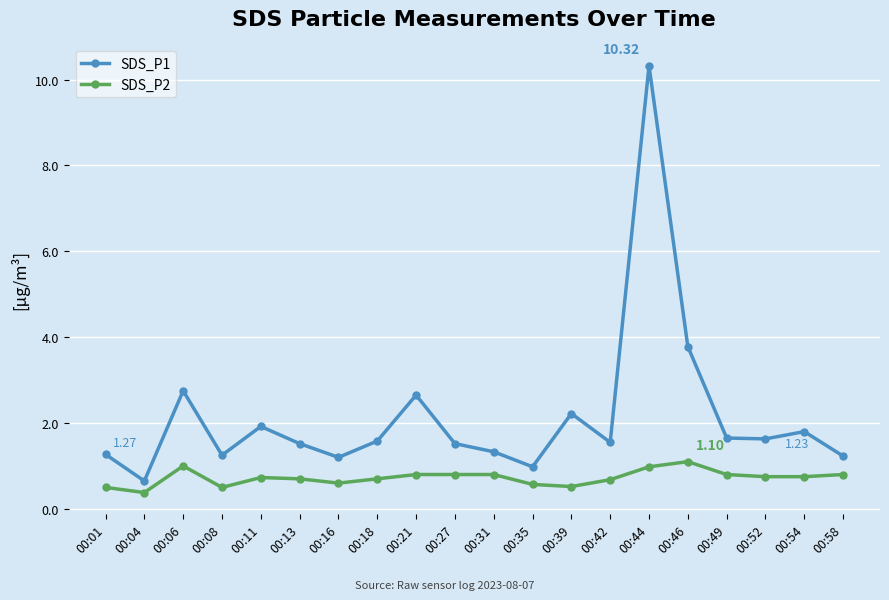

Is this an area chart (filled region under the line)?

No